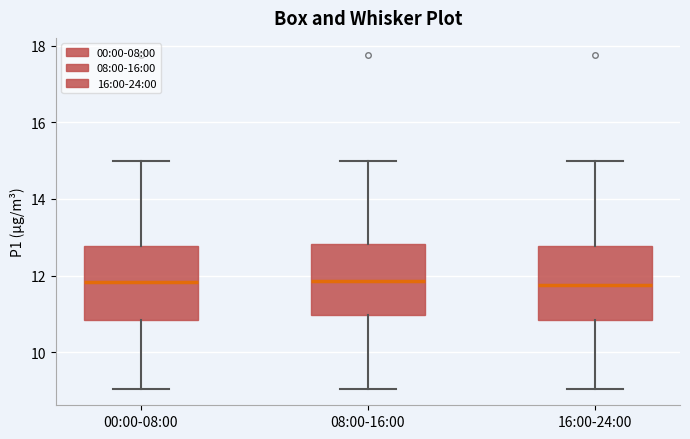

Reading left to right, transcribe this box plot: for each box, give where its median line is, the range the box spans, and where its two whiskers end, as read against the y-axis. The values are not printed on the chart, so give them approximately, as read against the axis.

00:00-08:00: median 11.8, box 10.8 to 12.8, whiskers 9.0 to 15.0
08:00-16:00: median 11.8, box 11.0 to 12.8, whiskers 9.0 to 15.0
16:00-24:00: median 11.8, box 10.8 to 12.8, whiskers 9.0 to 15.0